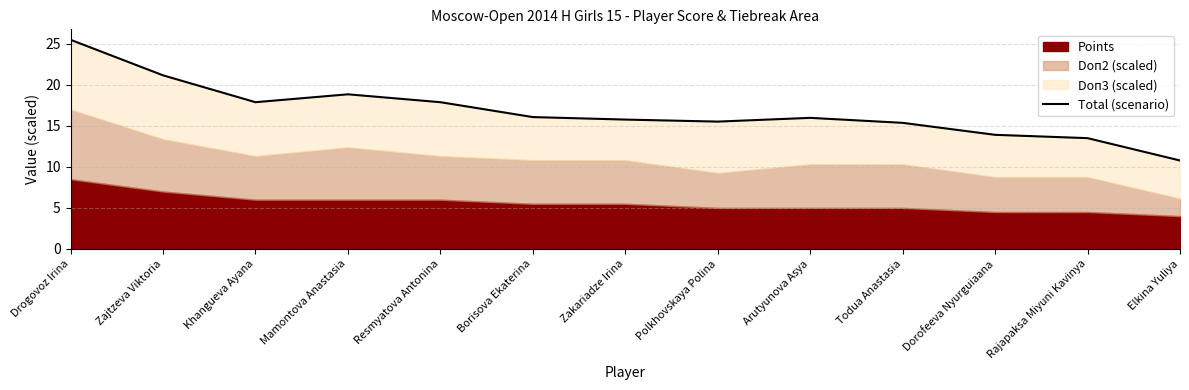

Where is the first local minimum?

Khangueva Ayana